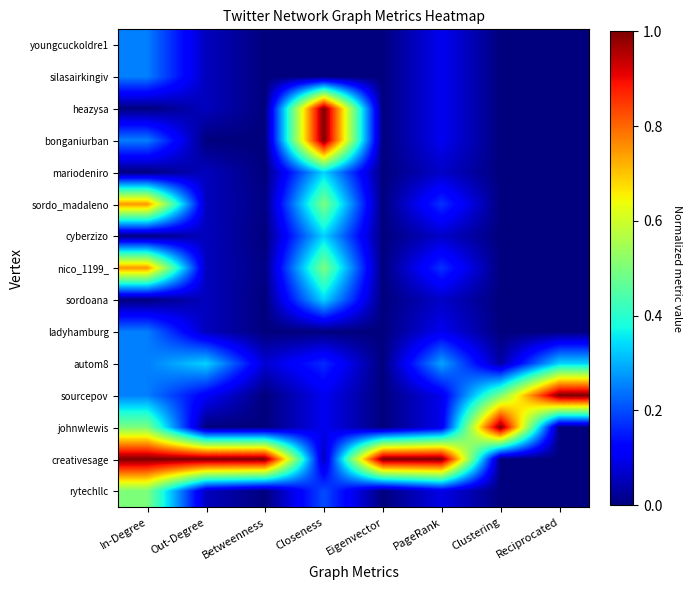

Reading left to right, what are all the values shown in this chart?

youngcuckoldre1: In-Degree=0.2	Out-Degree=0.1	Betweenness=0.0	Closeness=0.0	Eigenvector=0.0	PageRank=0.1	Clustering=0.0	Reciprocated=0.0
silasairkingiv: In-Degree=0.2	Out-Degree=0.1	Betweenness=0.0	Closeness=0.0	Eigenvector=0.0	PageRank=0.1	Clustering=0.0	Reciprocated=0.0
heazysa: In-Degree=0.0	Out-Degree=0.1	Betweenness=0.0	Closeness=1.0	Eigenvector=0.0	PageRank=0.1	Clustering=0.0	Reciprocated=0.0
bonganiurban: In-Degree=0.2	Out-Degree=0.0	Betweenness=0.0	Closeness=1.0	Eigenvector=0.0	PageRank=0.1	Clustering=0.0	Reciprocated=0.0
mariodeniro: In-Degree=0.0	Out-Degree=0.1	Betweenness=0.0	Closeness=0.3	Eigenvector=0.0	PageRank=0.1	Clustering=0.0	Reciprocated=0.0
sordo_madaleno: In-Degree=0.8	Out-Degree=0.1	Betweenness=0.0	Closeness=0.5	Eigenvector=0.0	PageRank=0.2	Clustering=0.0	Reciprocated=0.0
cyberzizo: In-Degree=0.0	Out-Degree=0.1	Betweenness=0.0	Closeness=0.3	Eigenvector=0.0	PageRank=0.1	Clustering=0.0	Reciprocated=0.0
nico_1199_: In-Degree=0.8	Out-Degree=0.1	Betweenness=0.0	Closeness=0.5	Eigenvector=0.0	PageRank=0.2	Clustering=0.0	Reciprocated=0.0
sordoana: In-Degree=0.0	Out-Degree=0.1	Betweenness=0.0	Closeness=0.3	Eigenvector=0.0	PageRank=0.1	Clustering=0.0	Reciprocated=0.0
ladyhamburg: In-Degree=0.2	Out-Degree=0.1	Betweenness=0.0	Closeness=0.0	Eigenvector=0.0	PageRank=0.1	Clustering=0.0	Reciprocated=0.0
autom8: In-Degree=0.2	Out-Degree=0.3	Betweenness=0.1	Closeness=0.2	Eigenvector=0.0	PageRank=0.3	Clustering=0.0	Reciprocated=0.3
sourcepov: In-Degree=0.2	Out-Degree=0.1	Betweenness=0.0	Closeness=0.1	Eigenvector=0.0	PageRank=0.1	Clustering=0.5	Reciprocated=1.0
johnwlewis: In-Degree=0.5	Out-Degree=0.0	Betweenness=0.0	Closeness=0.1	Eigenvector=0.0	PageRank=0.1	Clustering=1.0	Reciprocated=0.0
creativesage: In-Degree=1.0	Out-Degree=1.0	Betweenness=1.0	Closeness=0.1	Eigenvector=1.0	PageRank=1.0	Clustering=0.0	Reciprocated=0.0
rytechllc: In-Degree=0.5	Out-Degree=0.1	Betweenness=0.0	Closeness=0.2	Eigenvector=0.0	PageRank=0.1	Clustering=0.0	Reciprocated=0.0